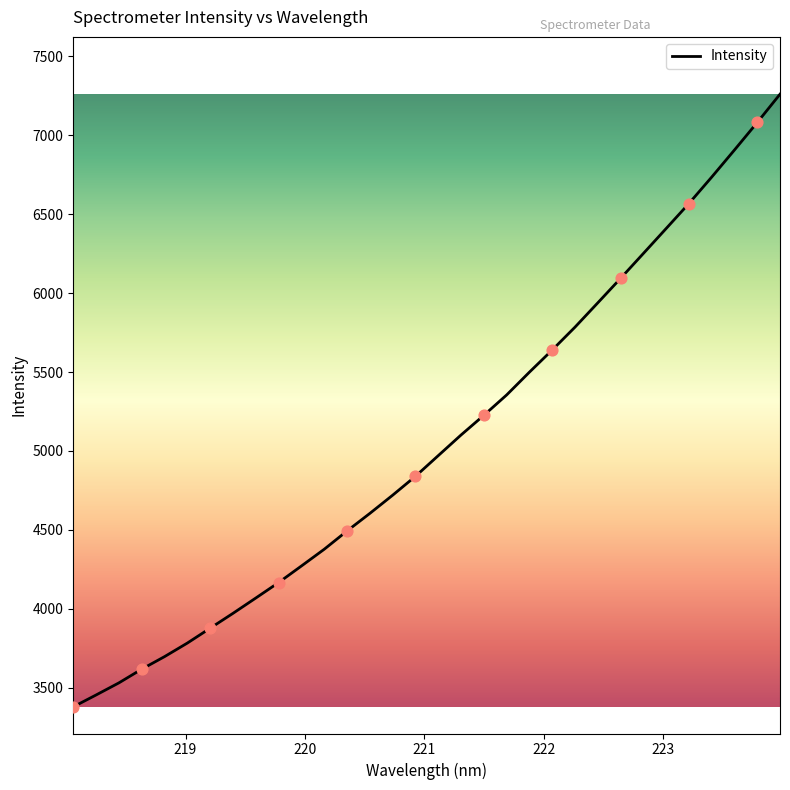

What is the greatest value displayed?

7260.4